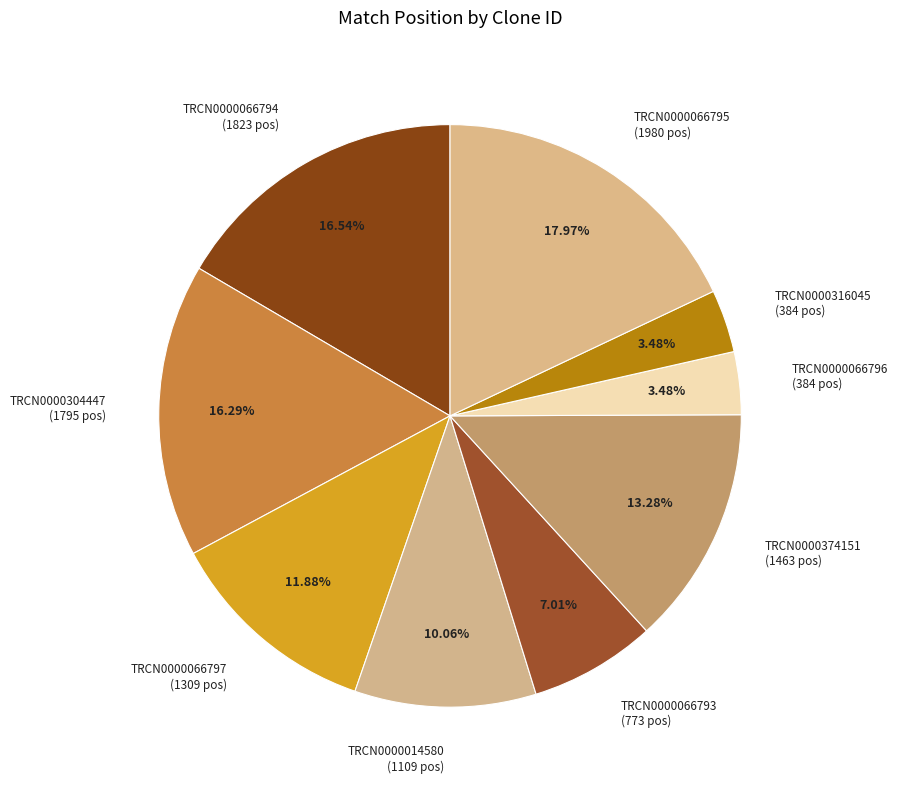

To the nearest percent, what percentage of the pie is TRCN0000066797?

12%